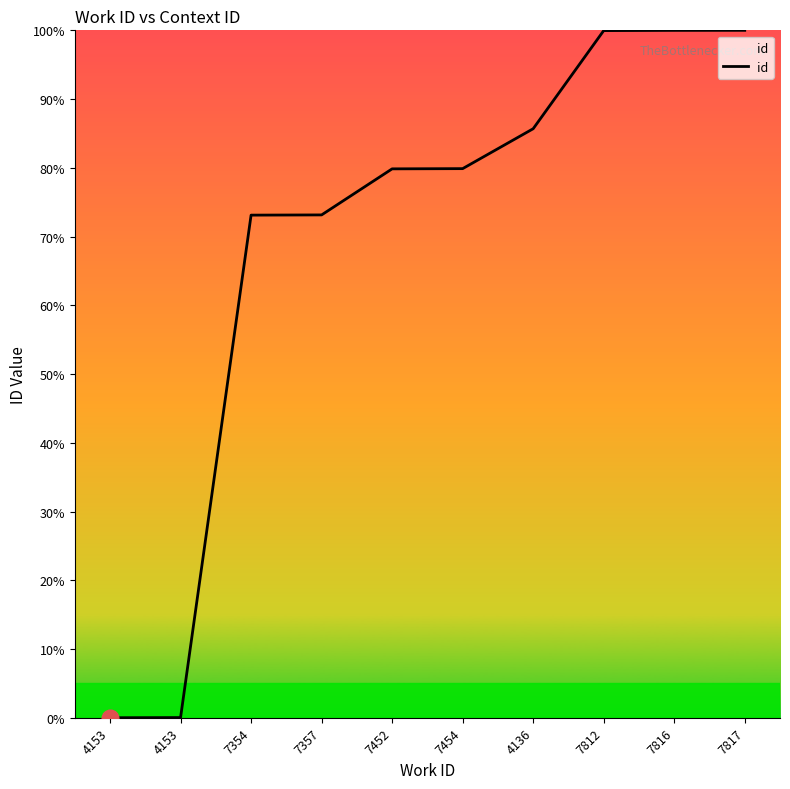

Is this an area chart (filled region under the line)?

Yes